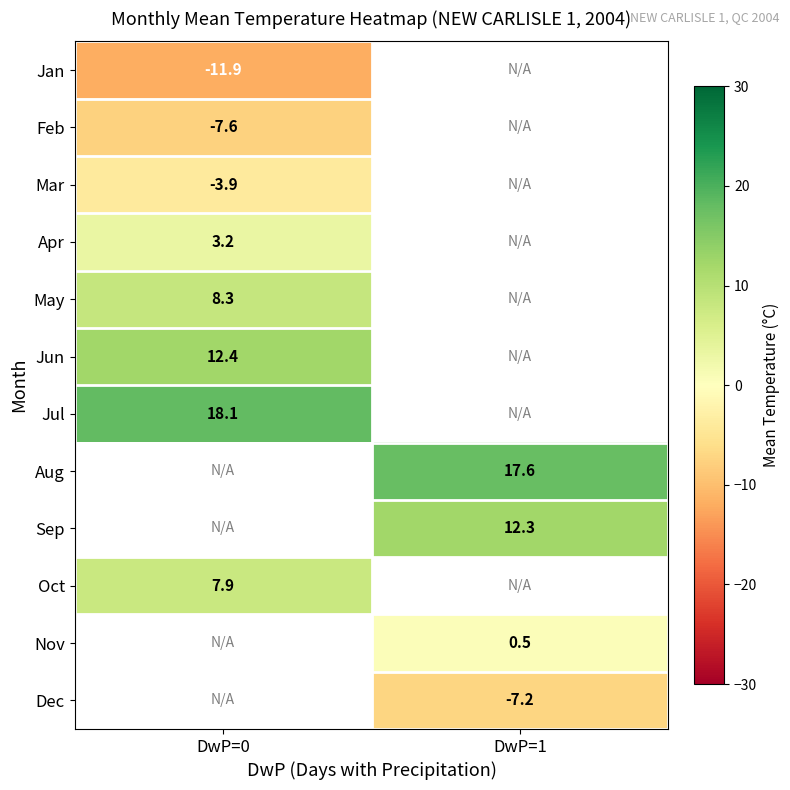

At how many categories does at least one series exceed 6?

2